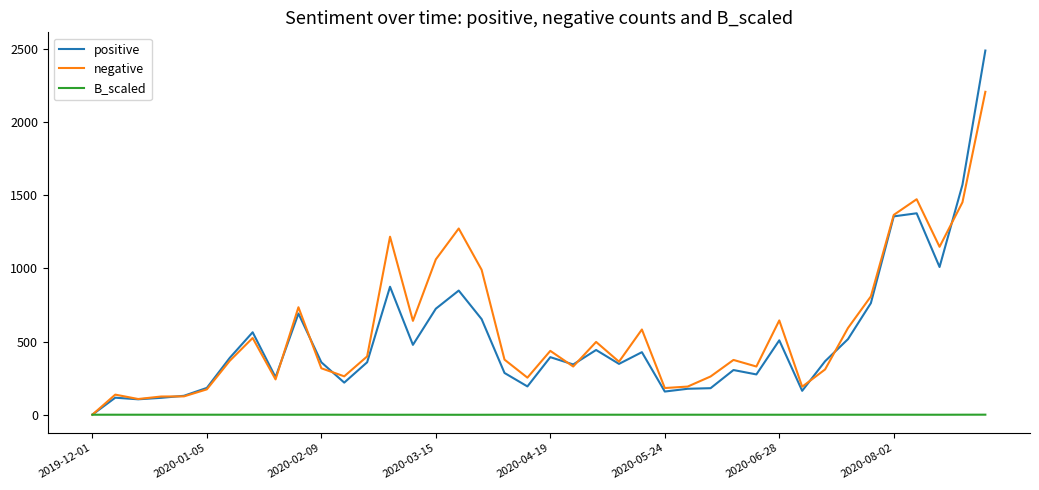

Which series has the largest range (max minus min)?

positive